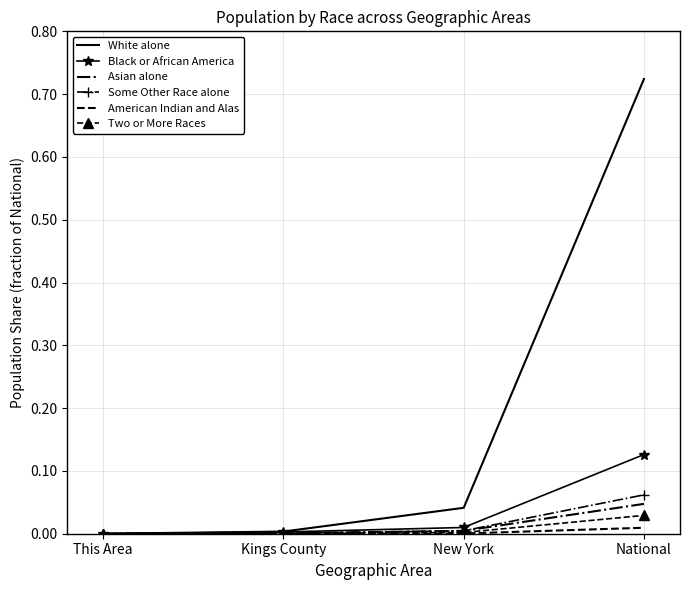

What is the average value of the White alone series?

0.2